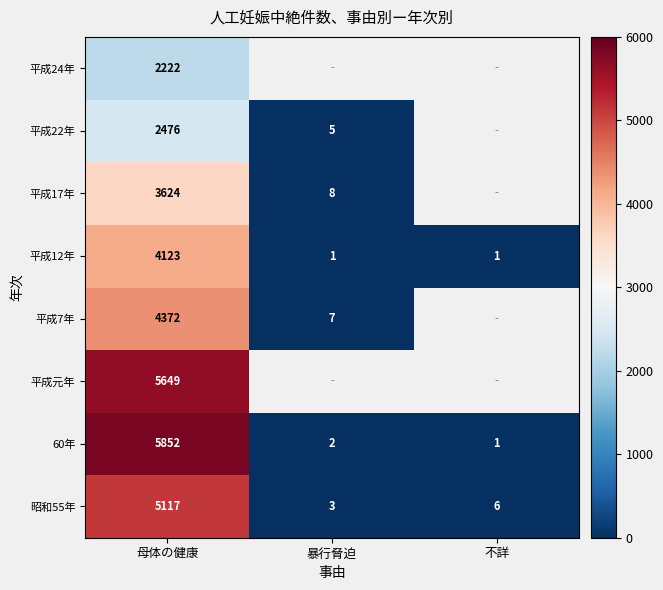

At which category does the chart reach its peak across all series?

母体の健康